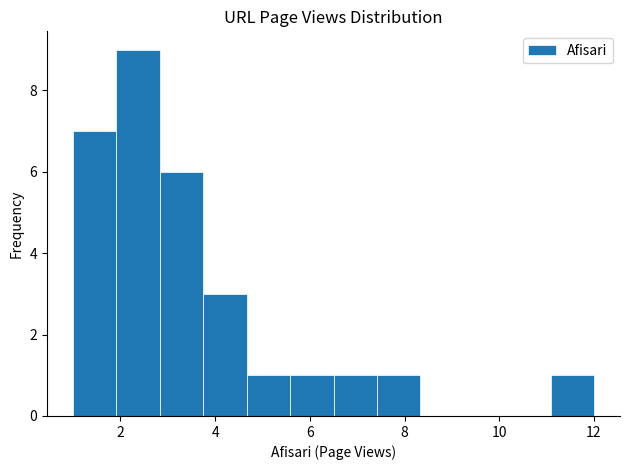

Reading left to right, transcribe this chart: for each bar, give the range it covers on the x-axis and its height. Neither the bar edges nor the heights are printed on the chart, so give them approximately, as read against the axes.

1.0 to 2.0: 7
2.0 to 2.8: 9
2.8 to 3.8: 6
3.8 to 4.6: 3
4.6 to 5.6: 1
5.6 to 6.6: 1
6.6 to 7.4: 1
7.4 to 8.4: 1
8.4 to 9.2: 0
9.2 to 10.2: 0
10.2 to 11.0: 0
11.0 to 12.0: 1